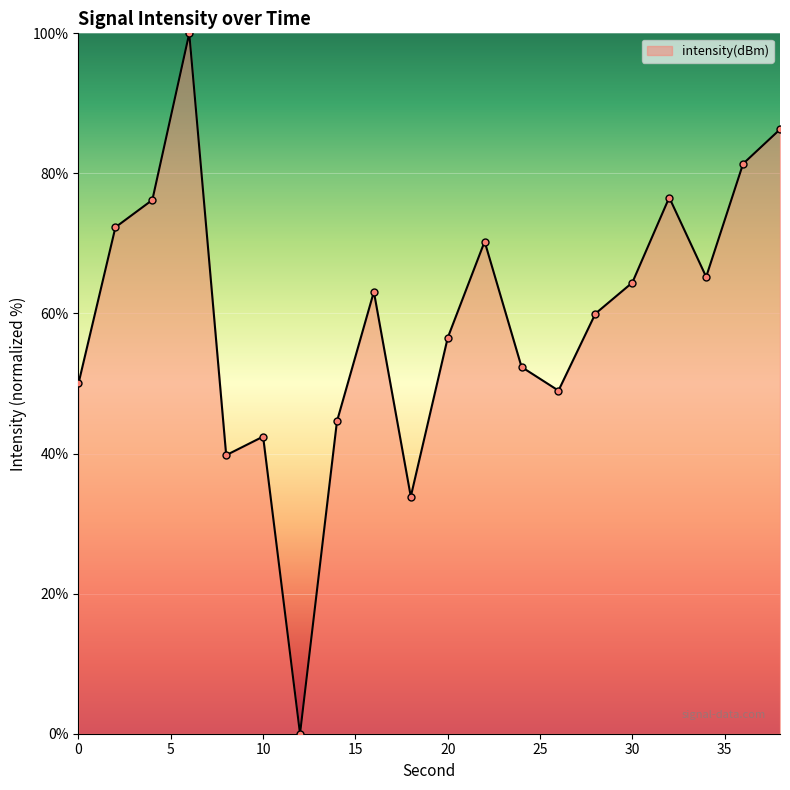

How many positive values are there?

19